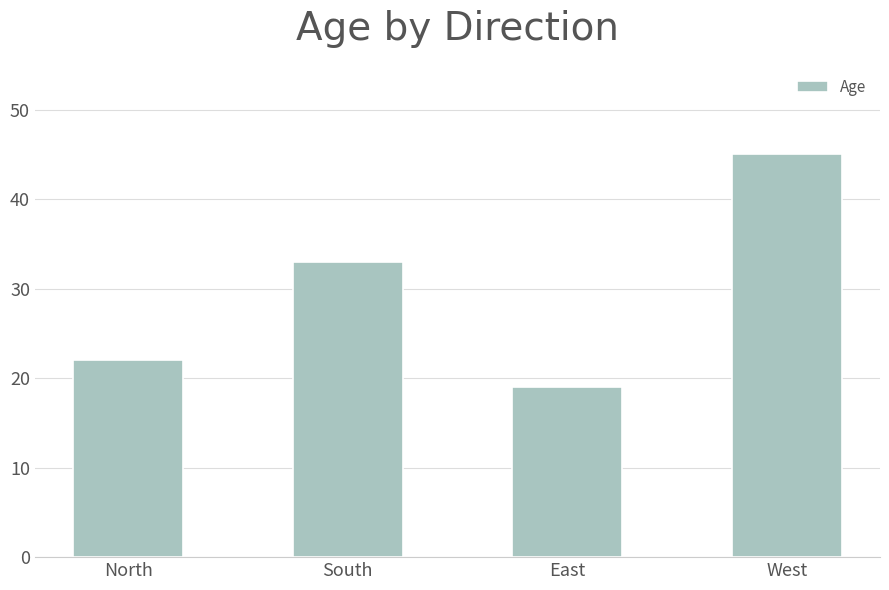

How many values are between 22 and 45?

3